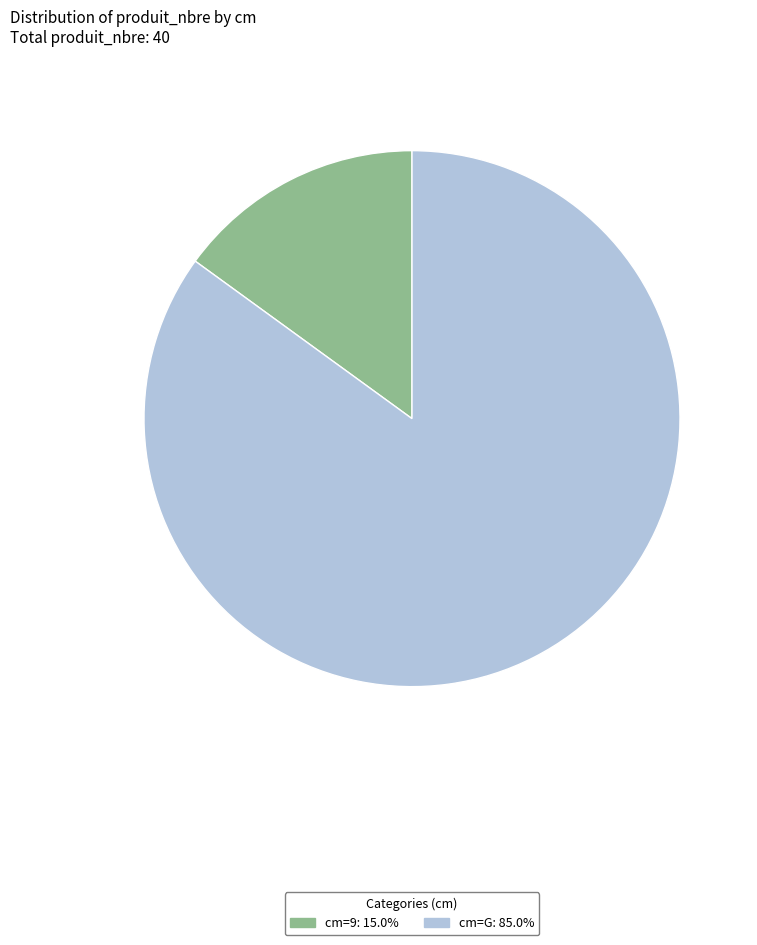

How many segments does this pie chart have?

2